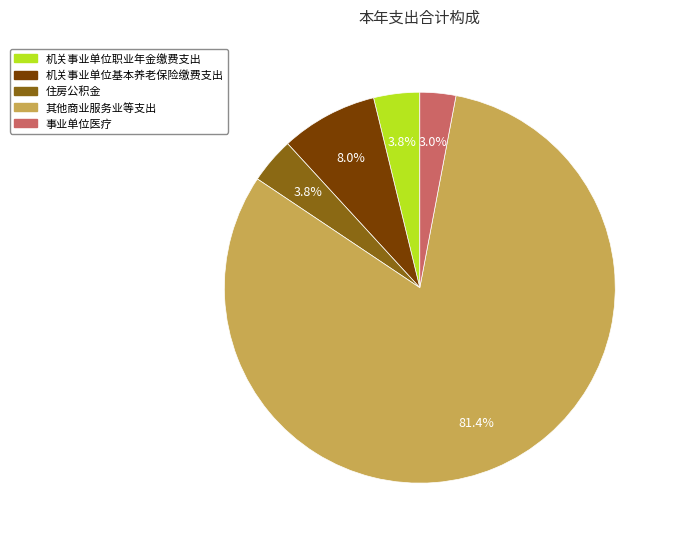

Count the number of slices in the pie.

5